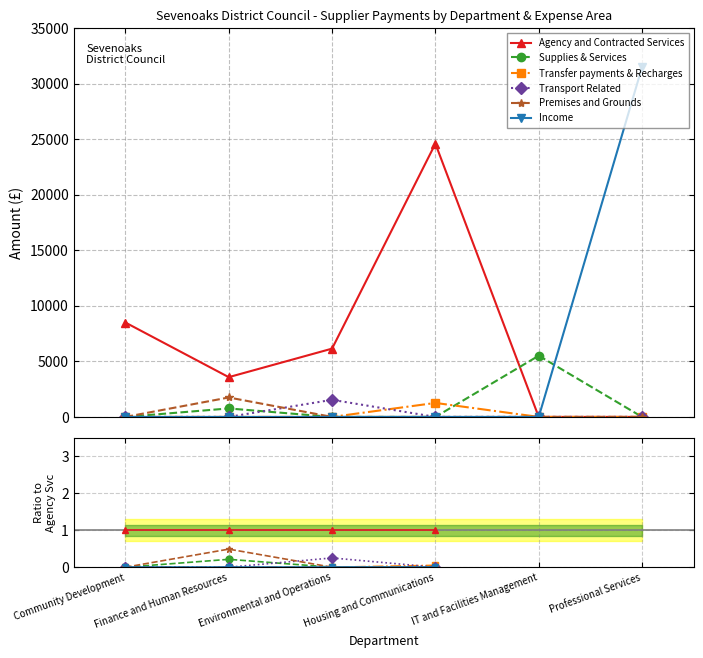

Does the chart have visible grid lines?

Yes